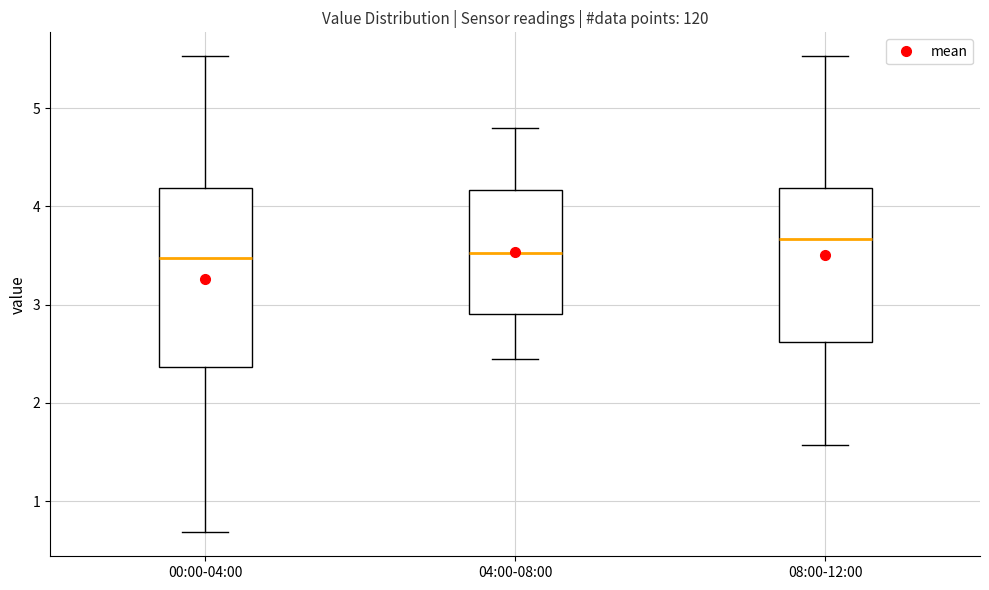

Reading left to right, transcribe this box plot: for each box, give where its median line is, the range the box spans, and where its two whiskers end, as read against the y-axis. The values are not printed on the chart, so give them approximately, as read against the axis.

00:00-04:00: median 3.5, box 2.4 to 4.2, whiskers 0.7 to 5.5
04:00-08:00: median 3.5, box 2.9 to 4.2, whiskers 2.5 to 4.8
08:00-12:00: median 3.7, box 2.6 to 4.2, whiskers 1.6 to 5.5